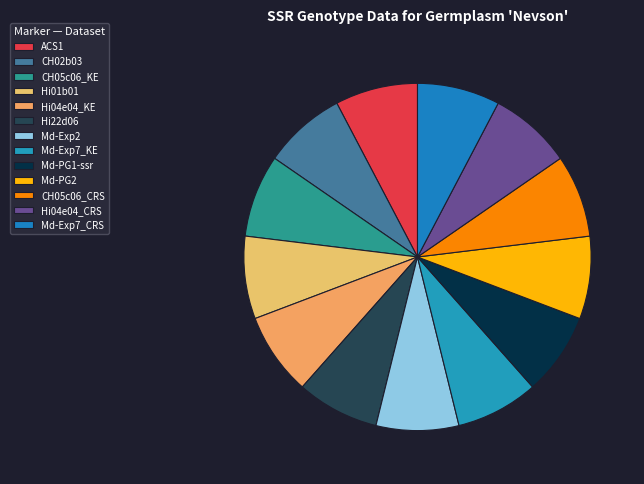

How many slices are in this pie chart?

13